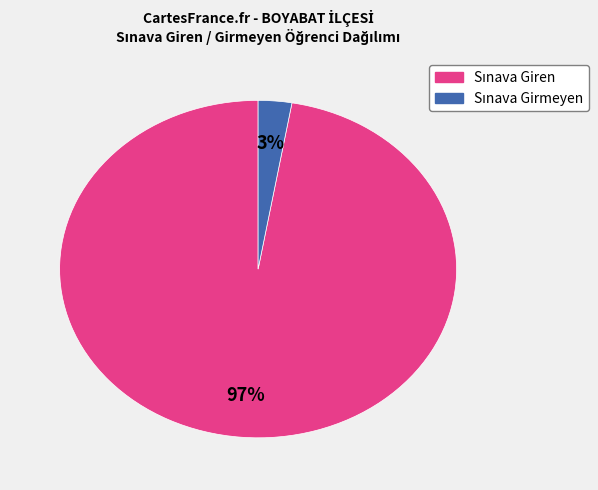

To the nearest percent, what is the average slice percentage?

50%